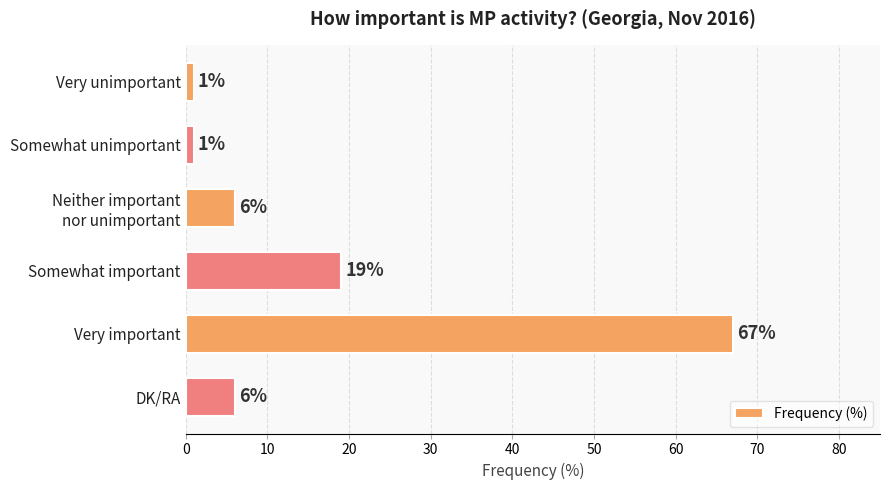

What is the maximum value shown in the chart?

67